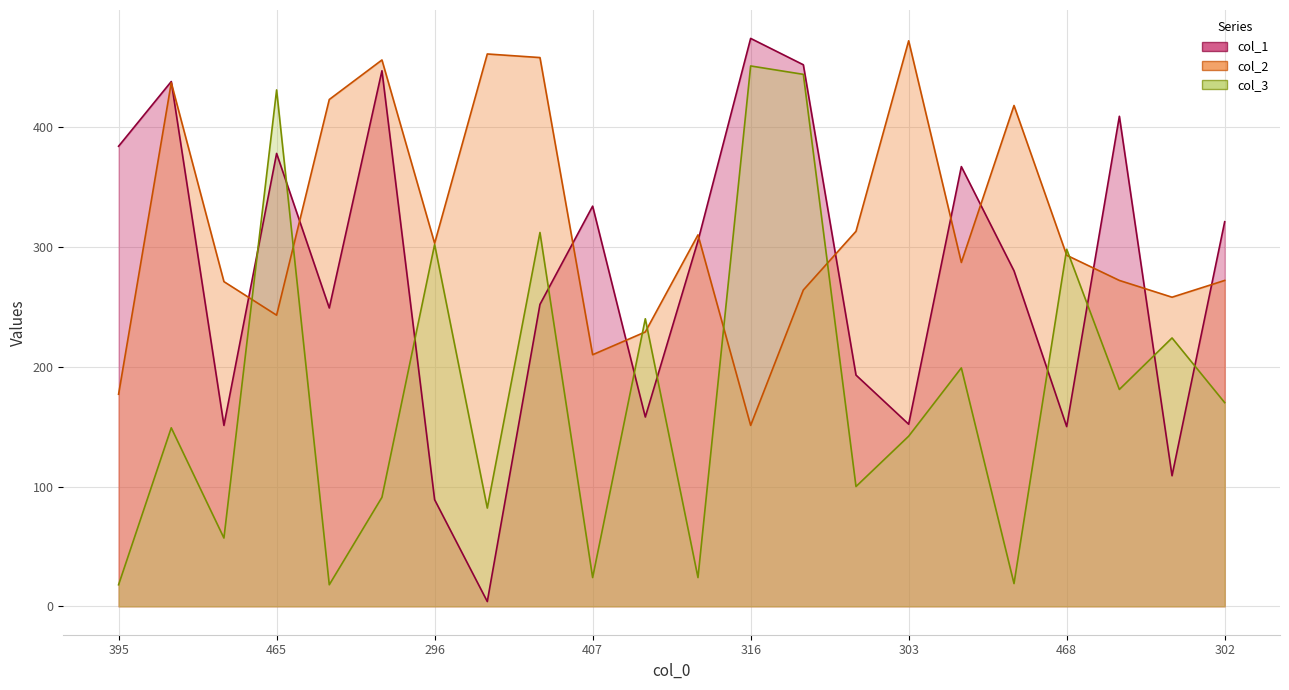

What is the approximate value of col_1 at 68?

4